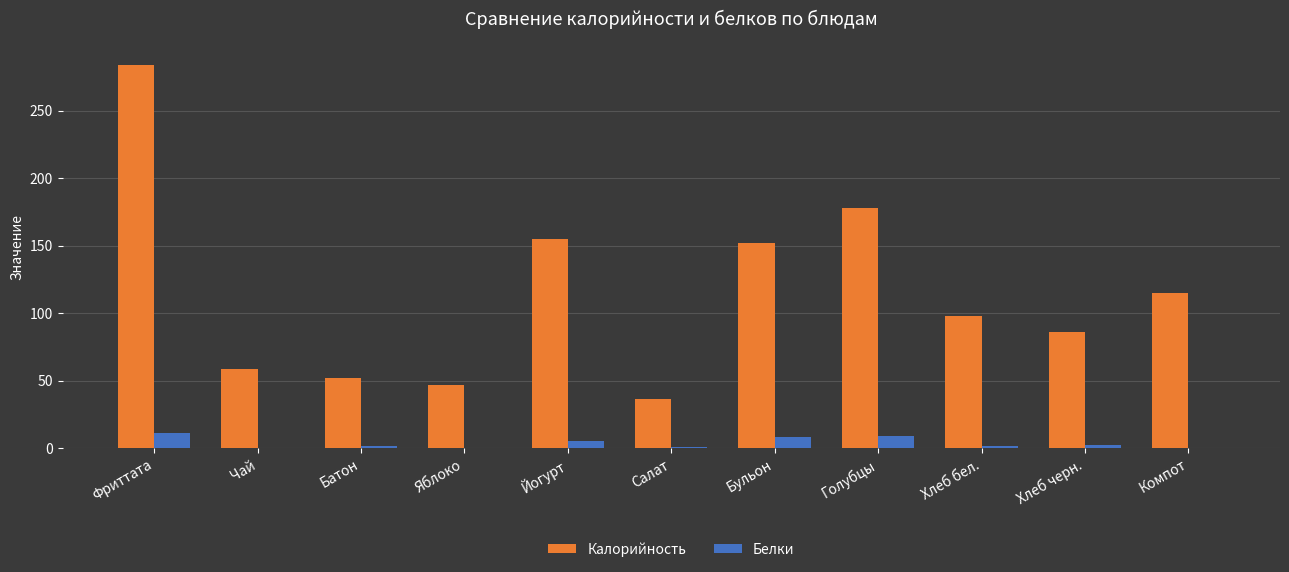

How many groups of bars are there?

11